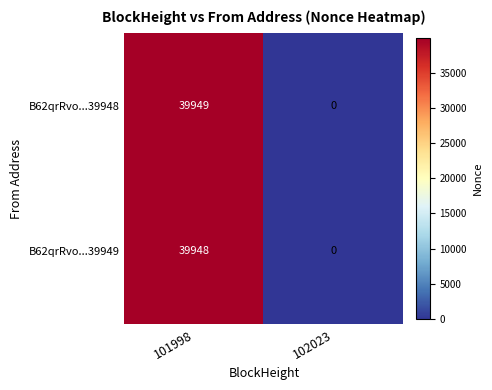

True or false: B62qrRvo...39948 has a value of 0 at 102023.

True